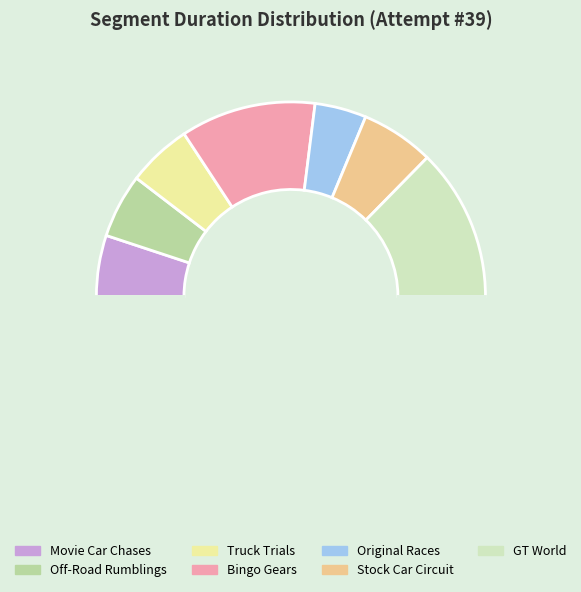

Which slice is the smallest?

Original Races